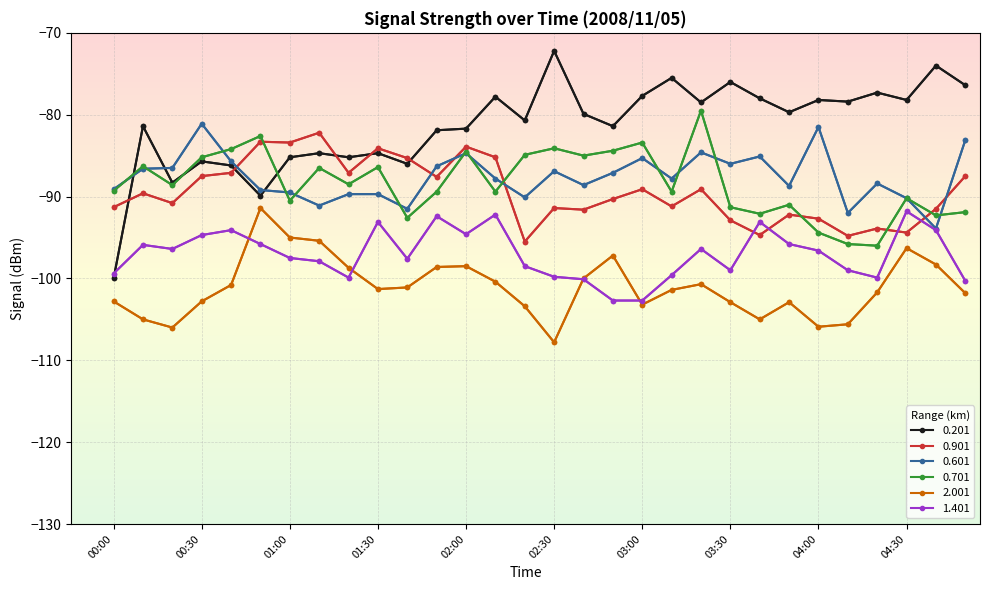

Which series has the widest spread of values?

0.201